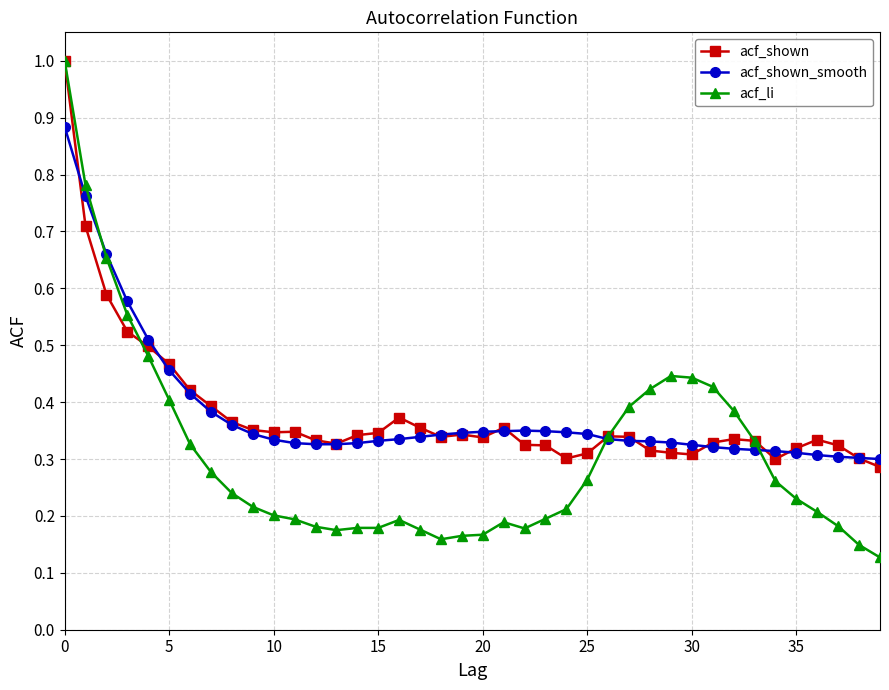

What is the greatest value displayed?

1.0